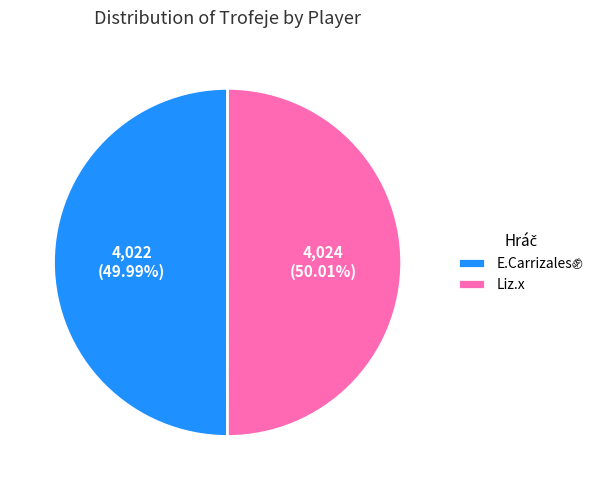

Does any single category account for the majority?

Yes